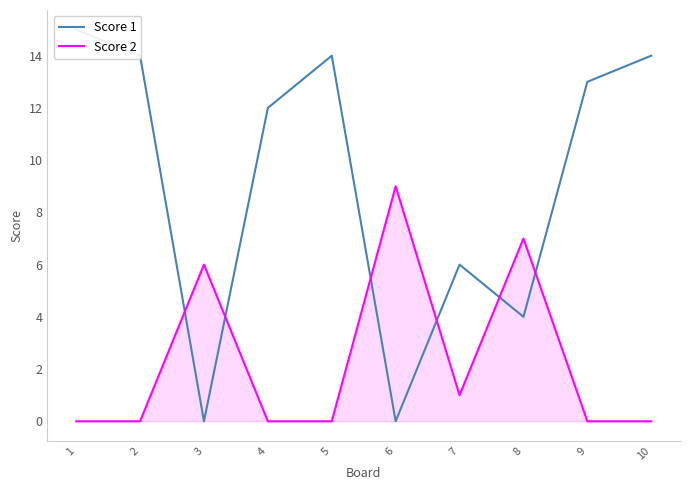

At how many categories does at least one series exceed 0?

10